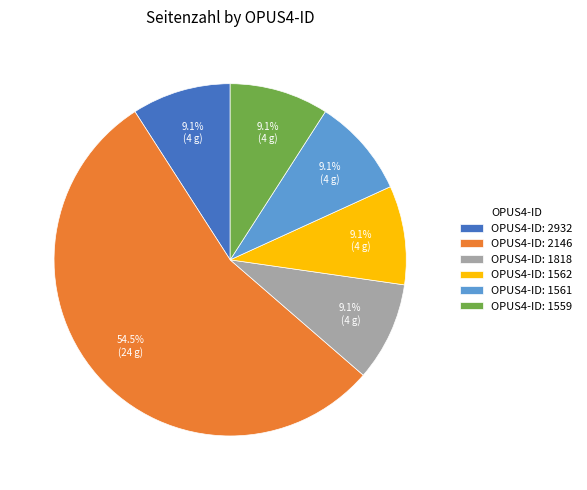

What is the ratio of the value at OPUS4-ID: 2146 to the value at OPUS4-ID: 2932?

6.0